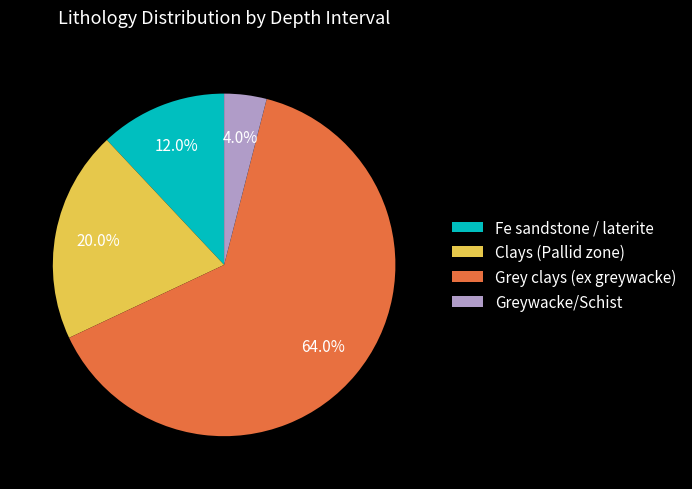

Between Clays (Pallid zone) and Greywacke/Schist, which is larger?

Clays (Pallid zone)